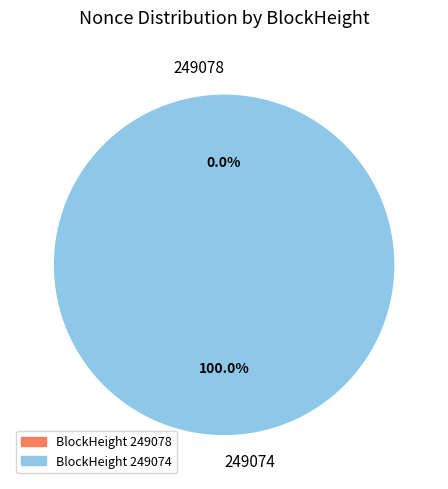

What is the smallest slice in the pie chart?

249078